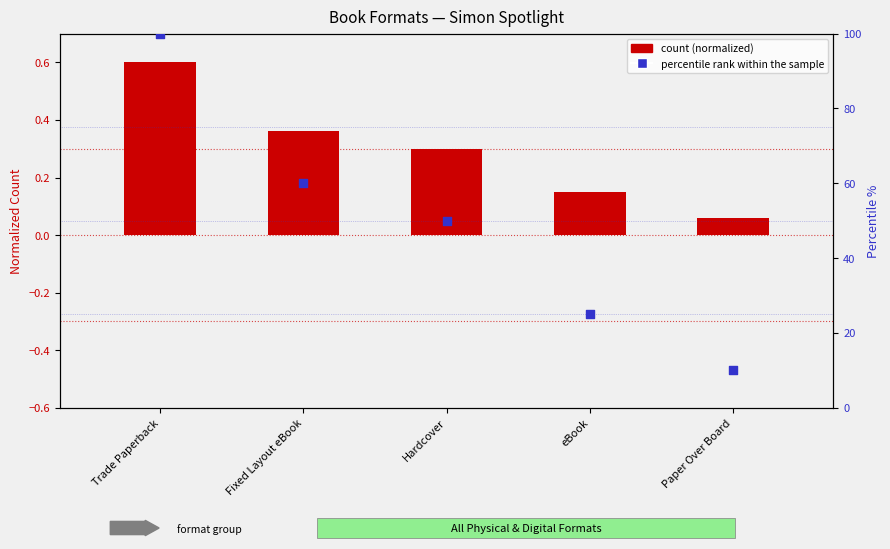

Which series has the largest Y range (max minus min)?

percentile rank within the sample